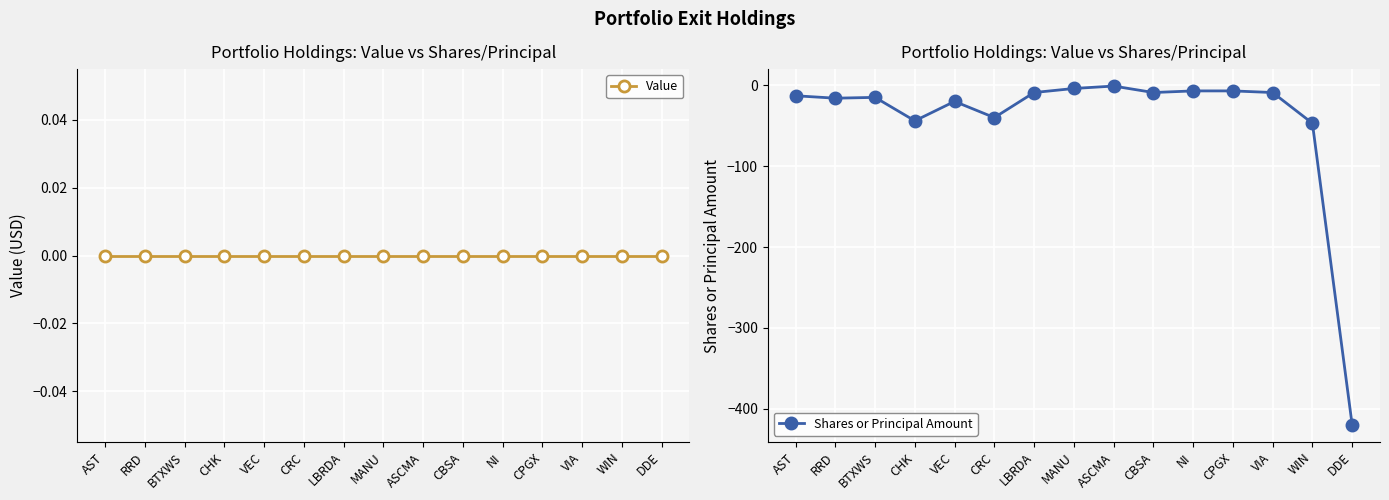

True or false: Shares or Principal Amount and Value cross at least once.

False